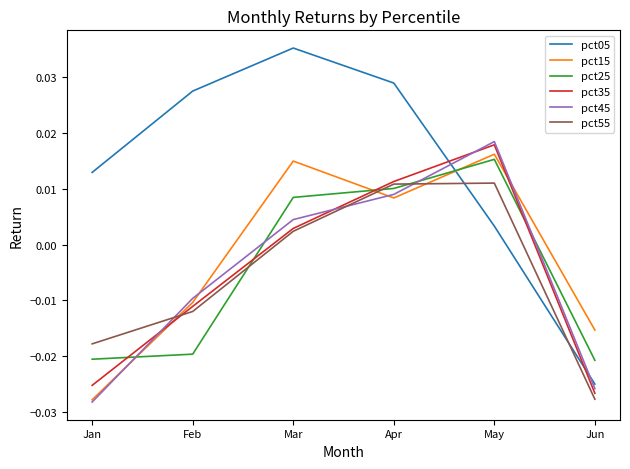

In pct15, how many points are lower than both neighbors (excluding endpoints)?

1